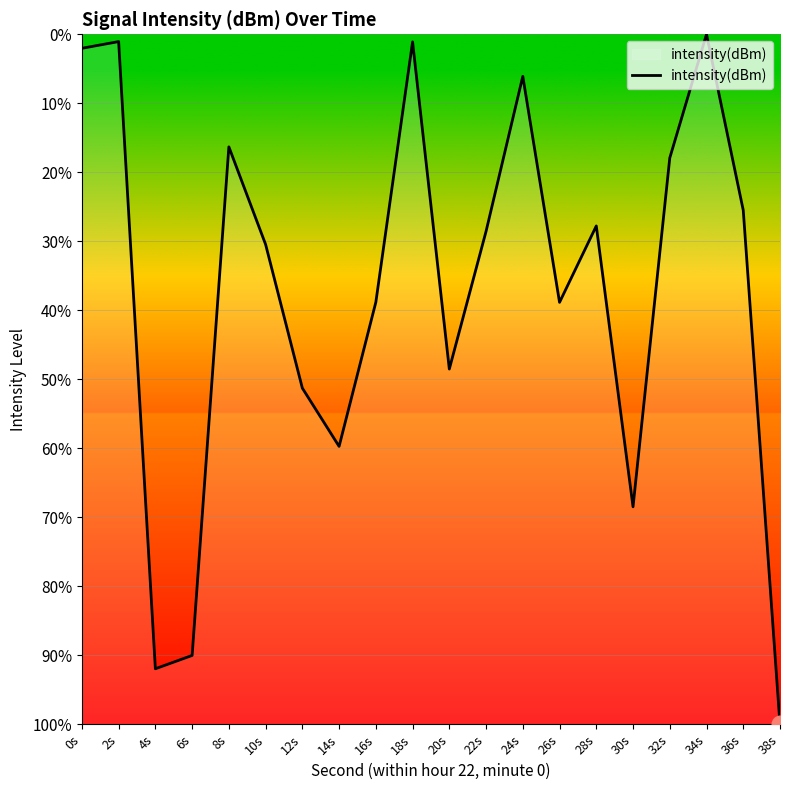

Reading left to right, transcribe all the data shown in this chart.

0s=-2.0	2s=-1.1	4s=-91.9	6s=-90.0	8s=-16.3	10s=-30.4	12s=-51.3	14s=-59.7	16s=-38.8	18s=-1.1	20s=-48.5	22s=-28.5	24s=-6.1	26s=-38.8	28s=-27.8	30s=-68.5	32s=-17.9	34s=0.0	36s=-25.5	38s=-100.0